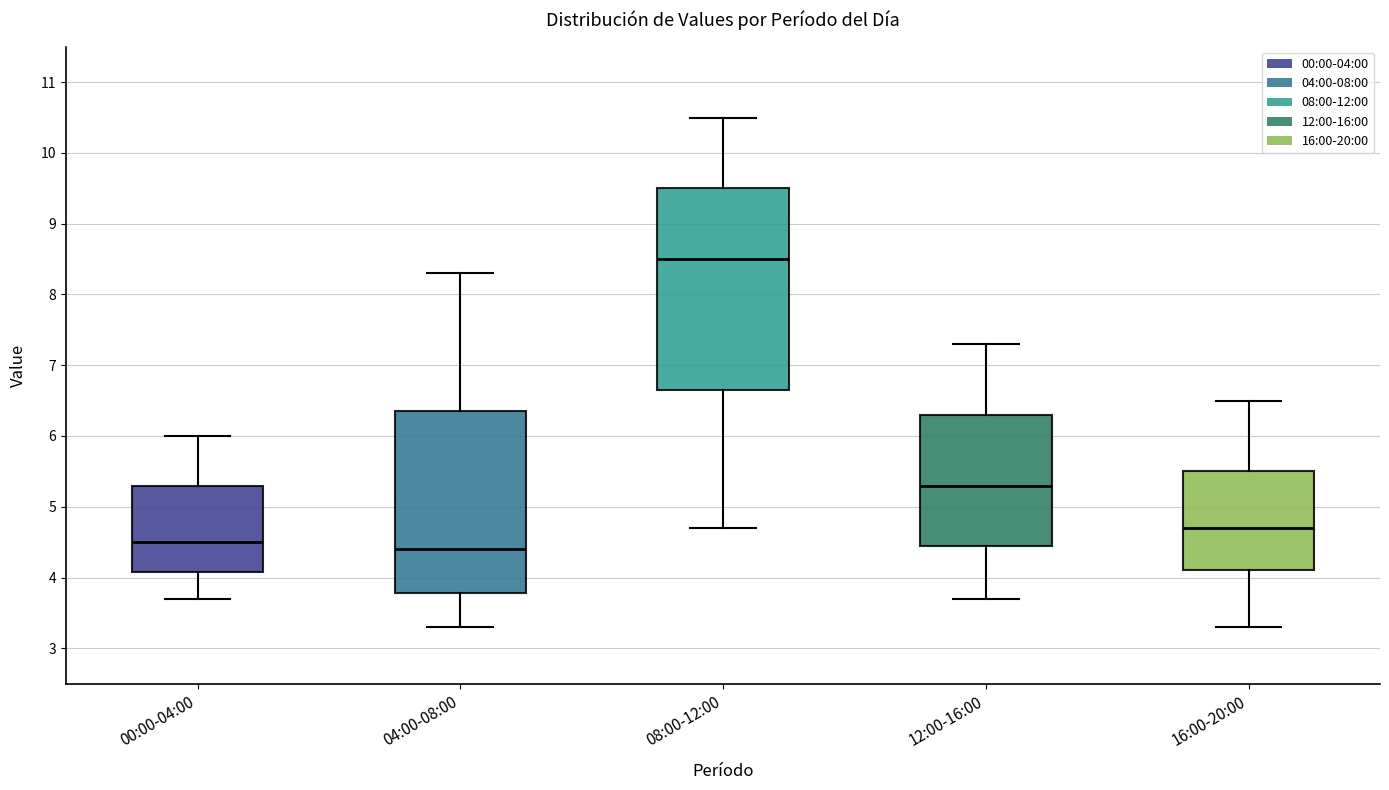

Reading left to right, read every box against the y-axis: the position of its median line, the range the box covers, and the ends of its whiskers. The values are not printed on the chart, so give them approximately, as read against the axis.

00:00-04:00: median 4.5, box 4.1 to 5.3, whiskers 3.7 to 6.0
04:00-08:00: median 4.4, box 3.8 to 6.4, whiskers 3.3 to 8.3
08:00-12:00: median 8.5, box 6.7 to 9.5, whiskers 4.7 to 10.5
12:00-16:00: median 5.3, box 4.5 to 6.3, whiskers 3.7 to 7.3
16:00-20:00: median 4.7, box 4.1 to 5.5, whiskers 3.3 to 6.5